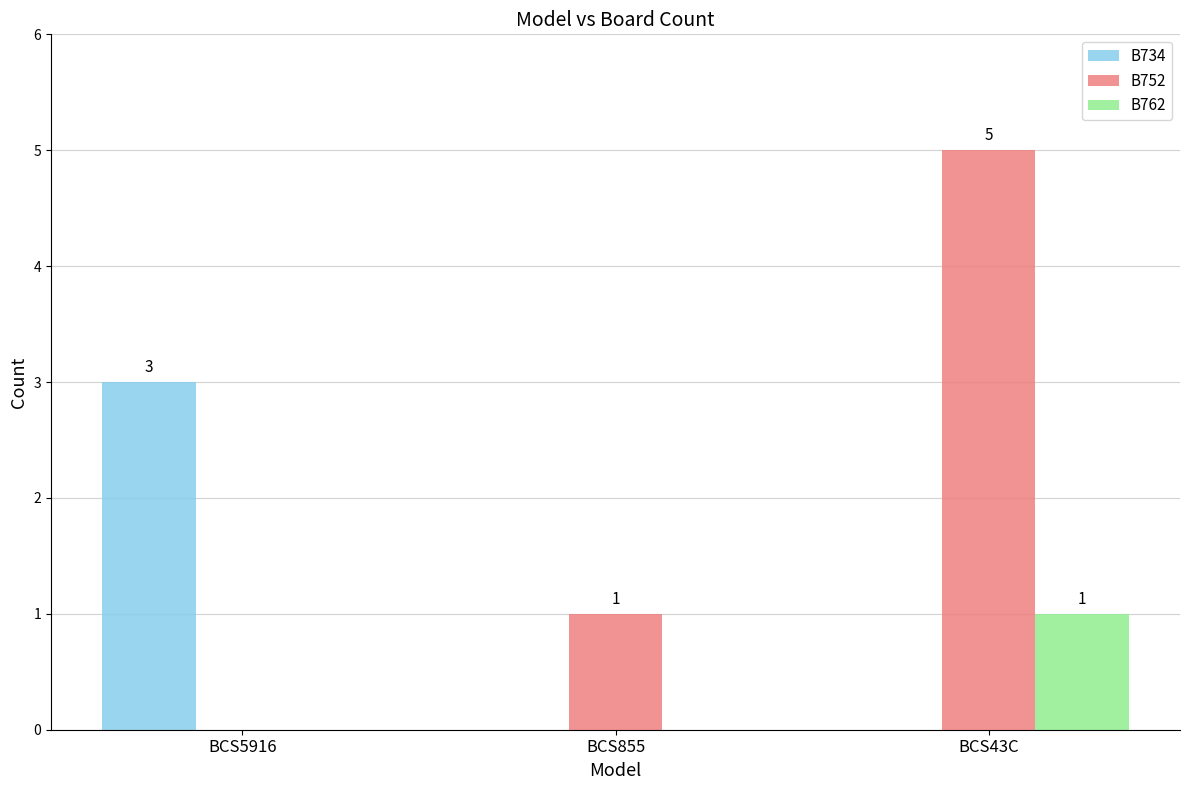

What is the sum of the B734 values at BCS43C and BCS5916?

3